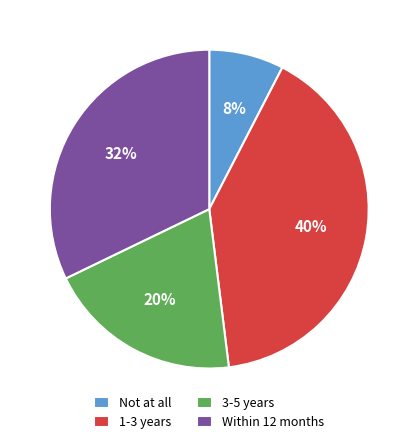

Which slice is the largest?

1-3 years